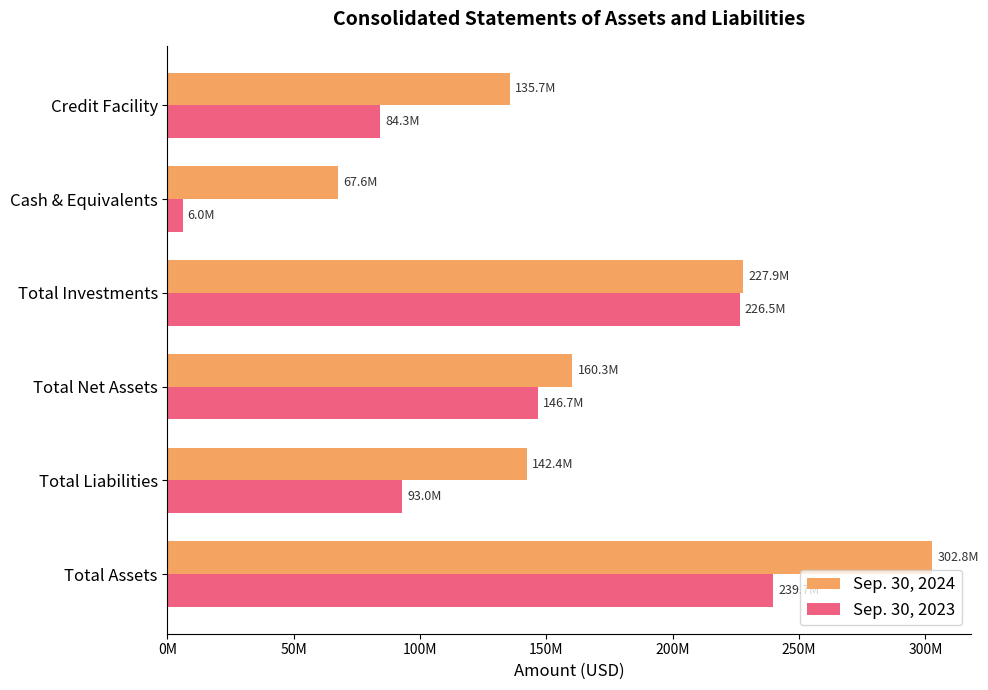

What are all the series names shown in the legend?

Sep. 30, 2024, Sep. 30, 2023